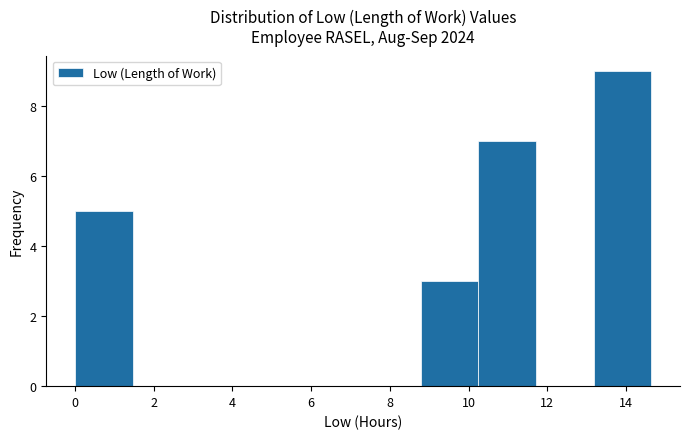

Over which range of the x-axis is the bar tallest?

13.2 to 14.6